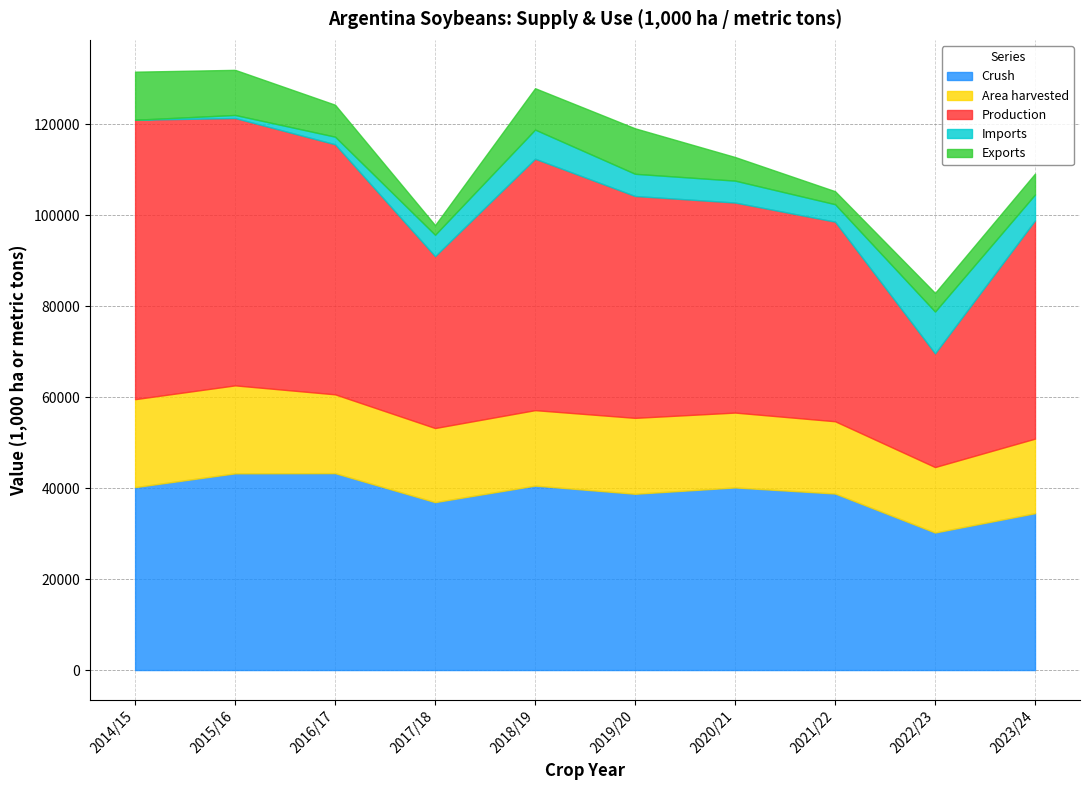

True or false: Crush and Imports cross at least once.

False